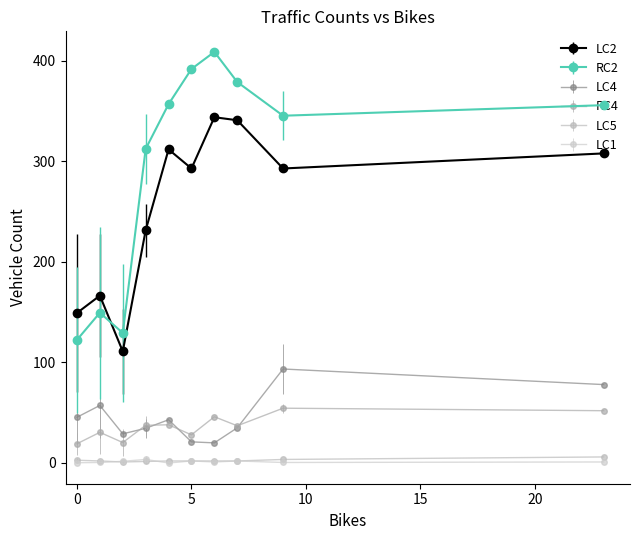

True or false: RC4 and RC2 cross at least once.

False